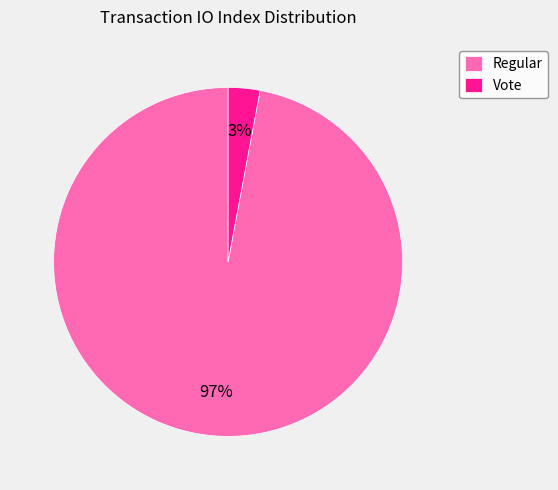

Combined, do Regular and Vote account for over 50%?

Yes